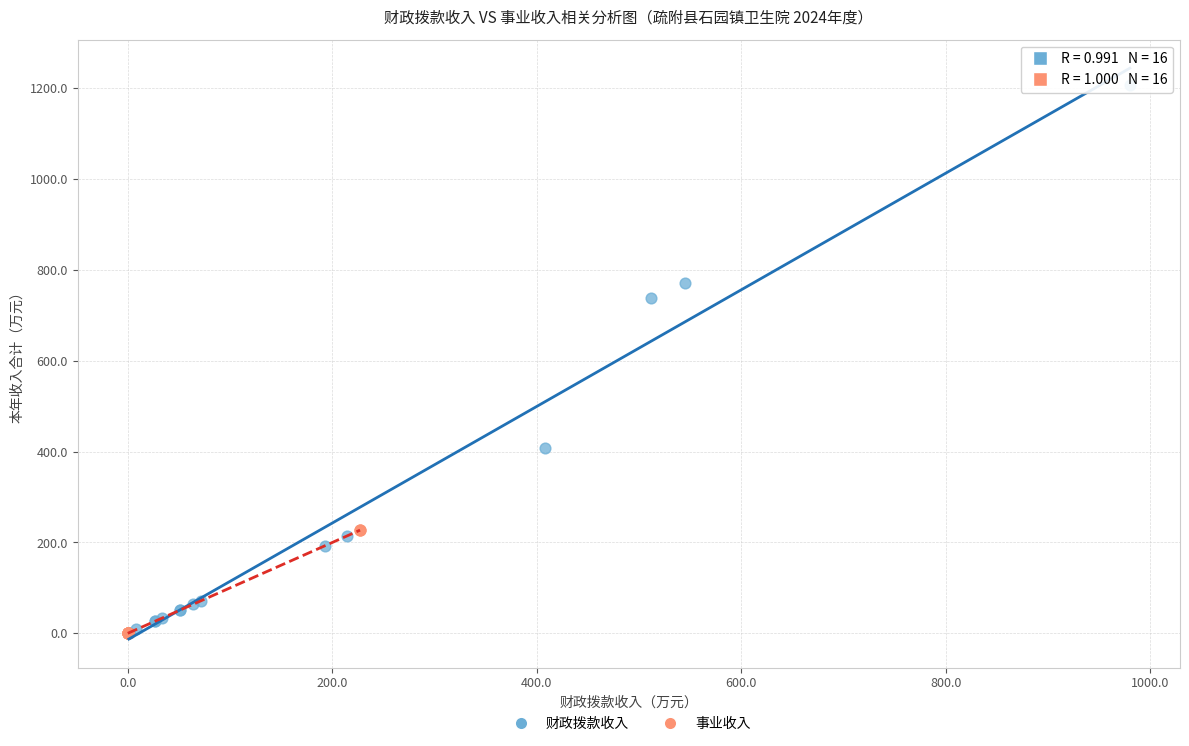

Which series has the largest Y range (max minus min)?

财政拨款收入